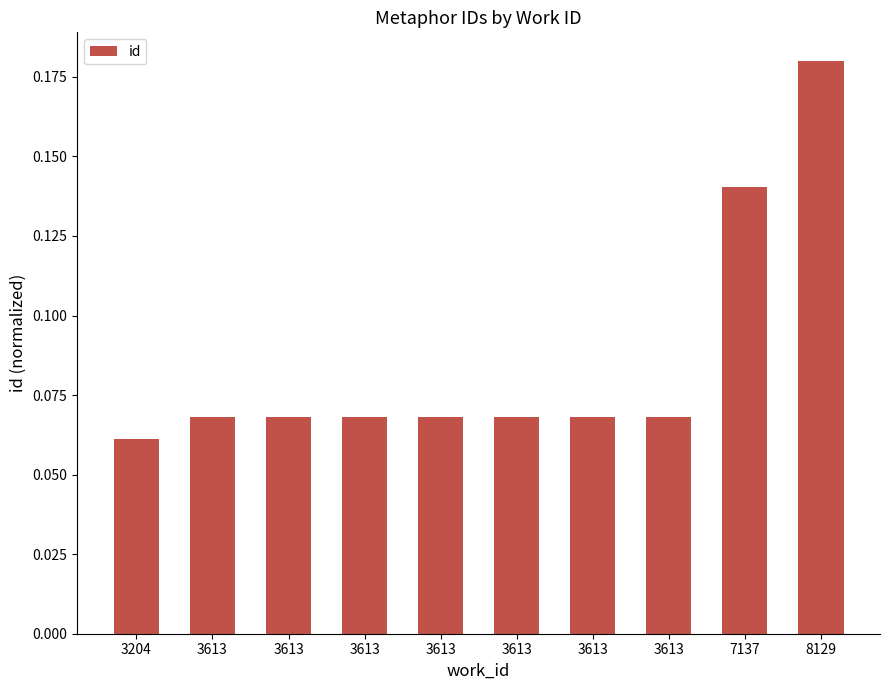

Are the bars horizontal?

No